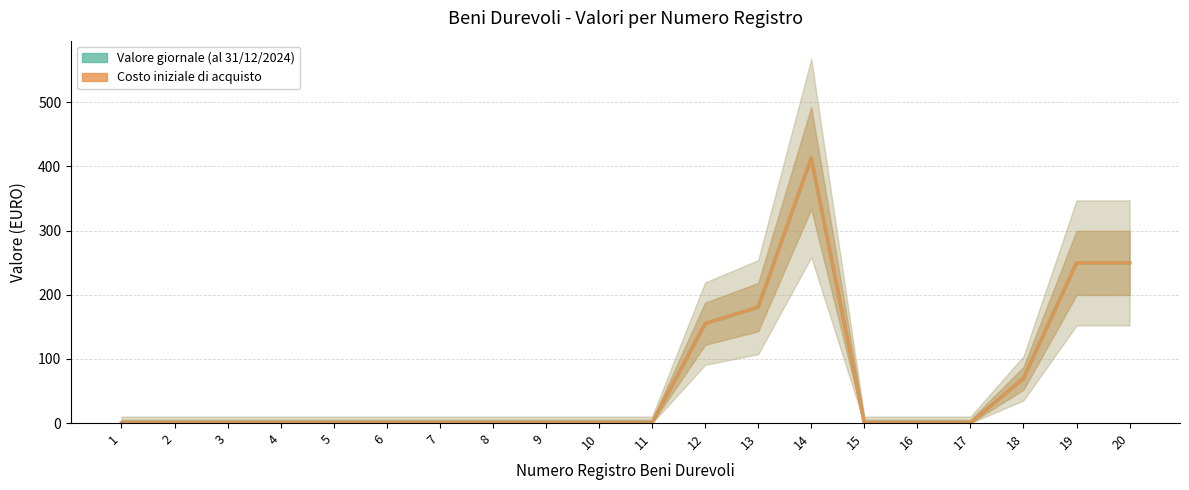

Which series has the widest spread of values?

Valore giornale